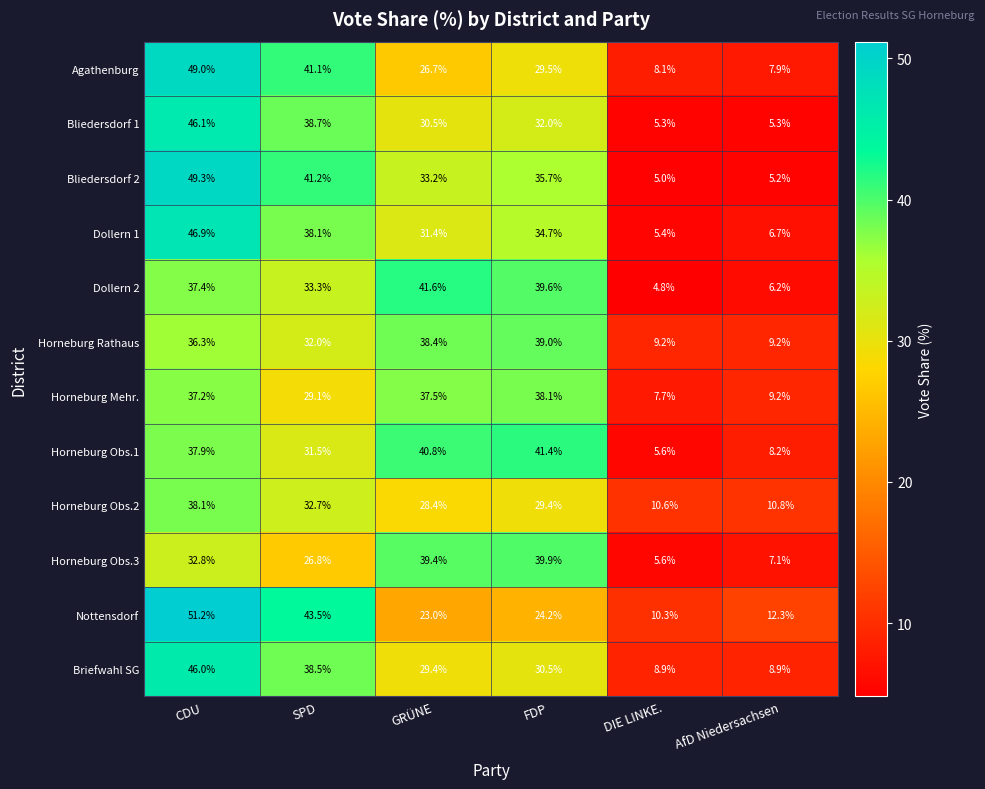

What is the difference between the second highest and second lowest values in the Bliedersdorf 1 series?

33.4